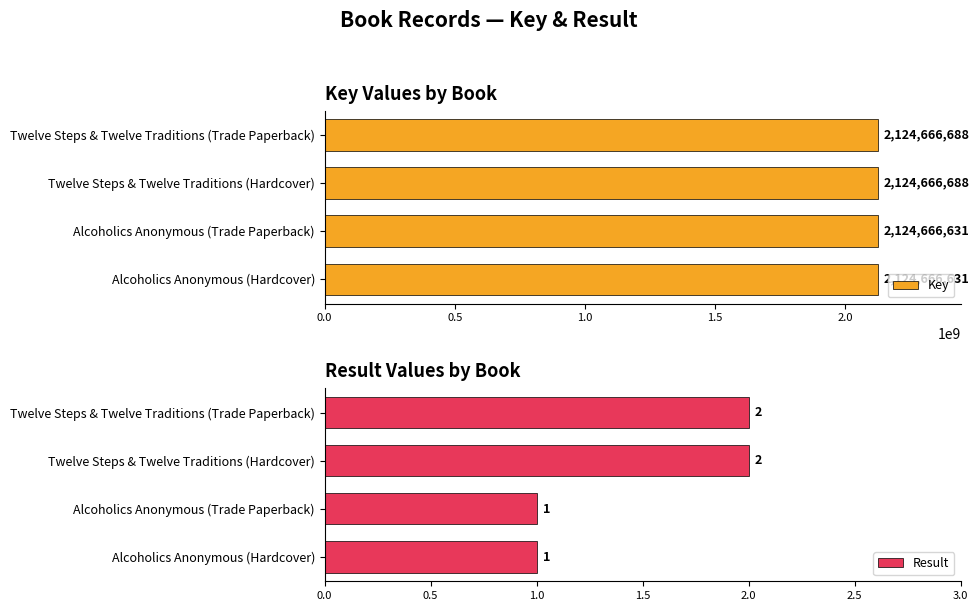

What is the sum of the Result values at Alcoholics Anonymous (Hardcover) and Twelve Steps & Twelve Traditions (Trade Paperback)?

3